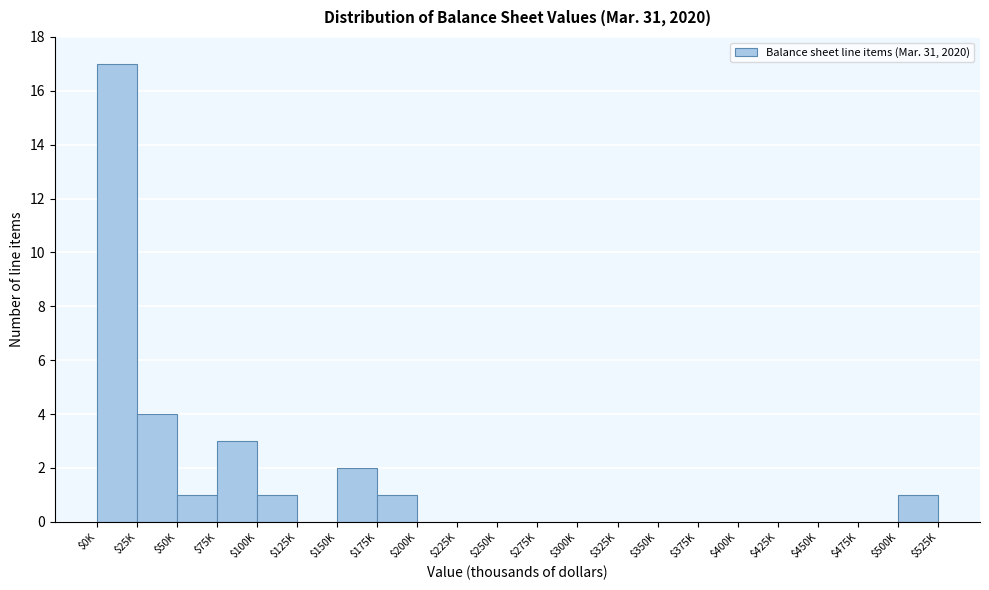

What is the sum of all values?

30